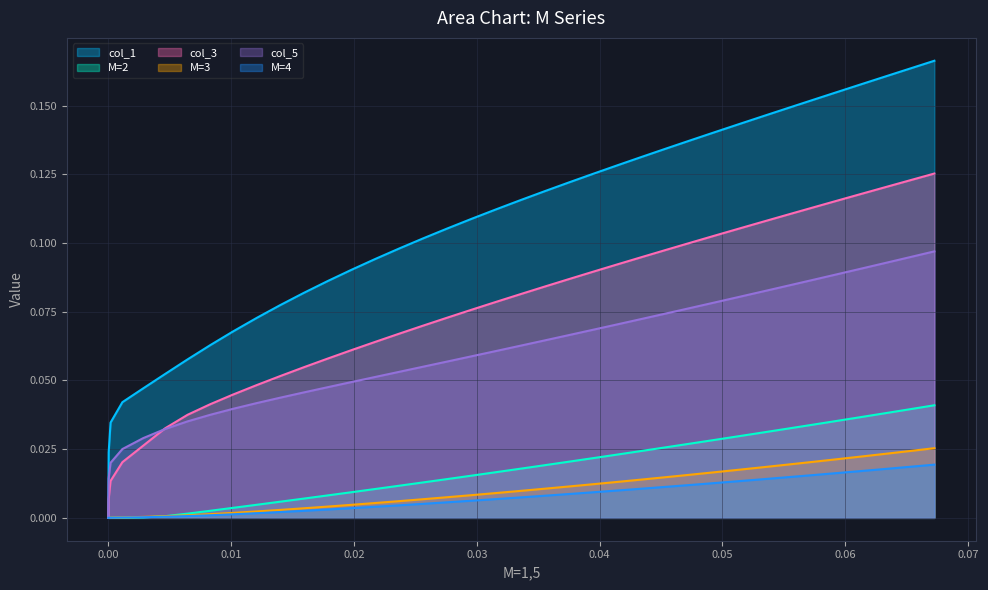

Which series has the largest total across all categories?

col_1